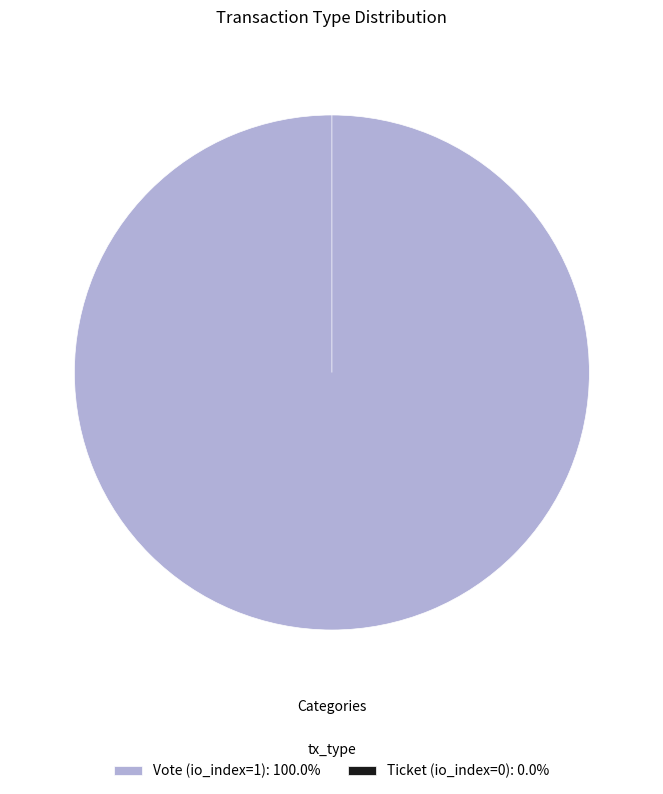

How many slices are in this pie chart?

2